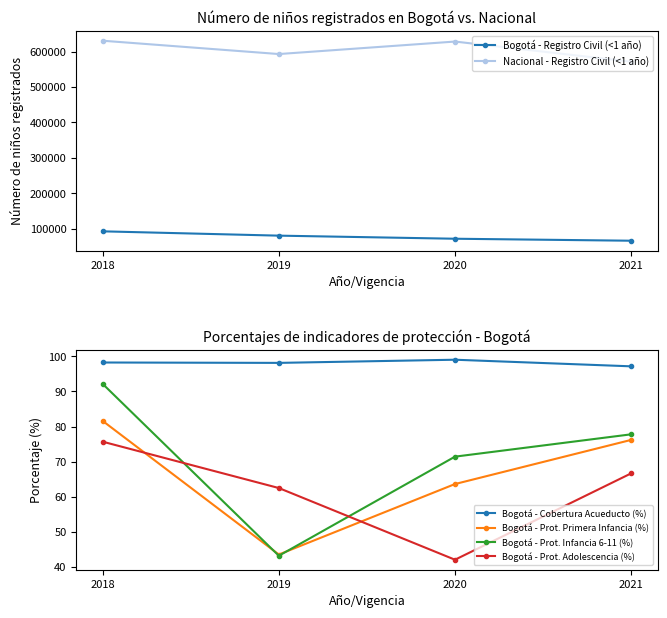

In Bogotá - Prot. Primera Infancia (%), how many points are lower than both neighbors (excluding endpoints)?

1